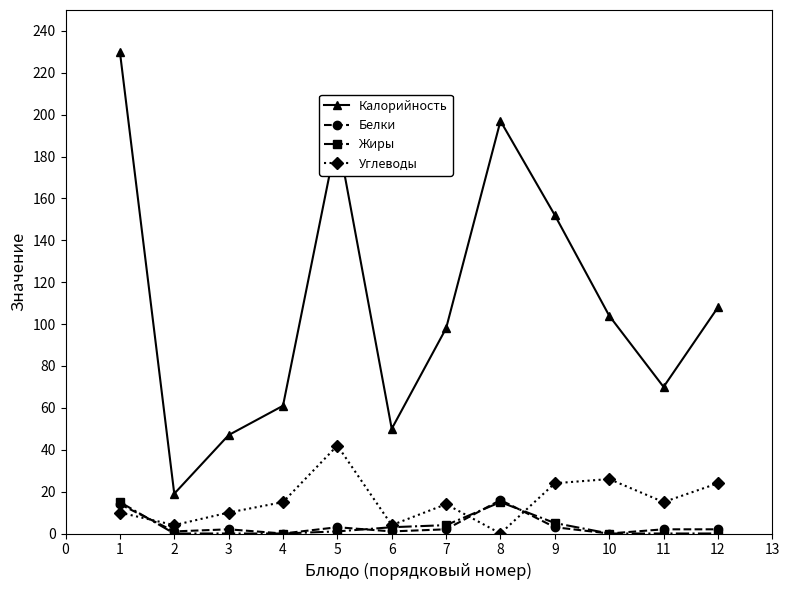

Where does the Белки series first go above 2?

1